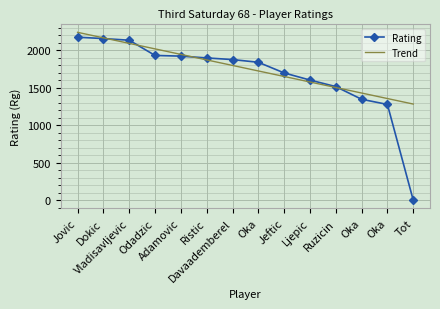

What are all the series names shown in the legend?

Rating, Trend